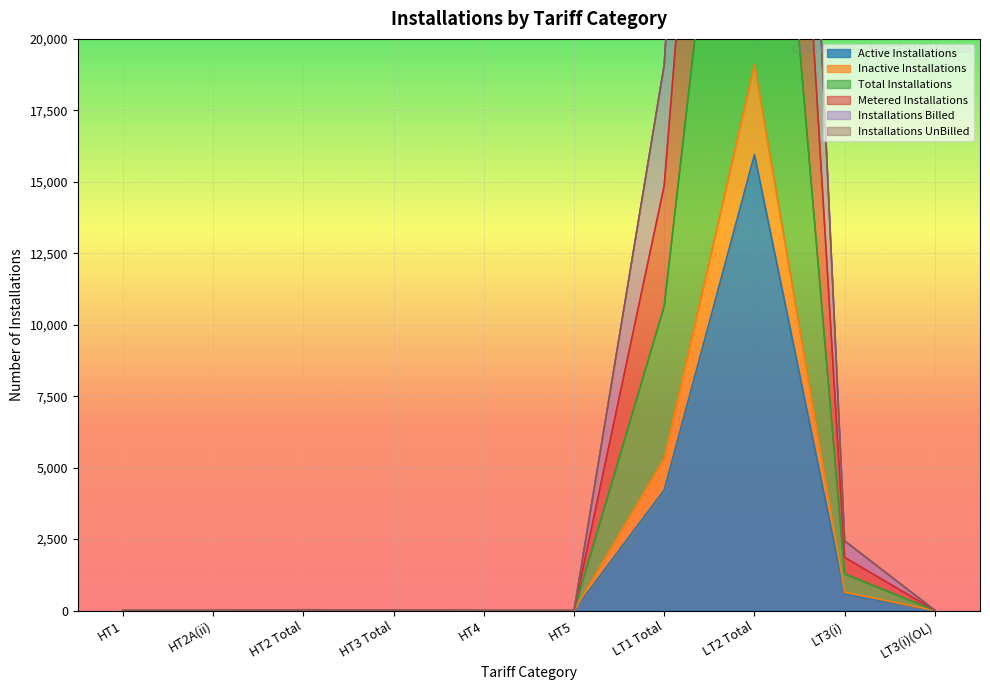

Where does the Active Installations series first go above 4?

HT2 Total